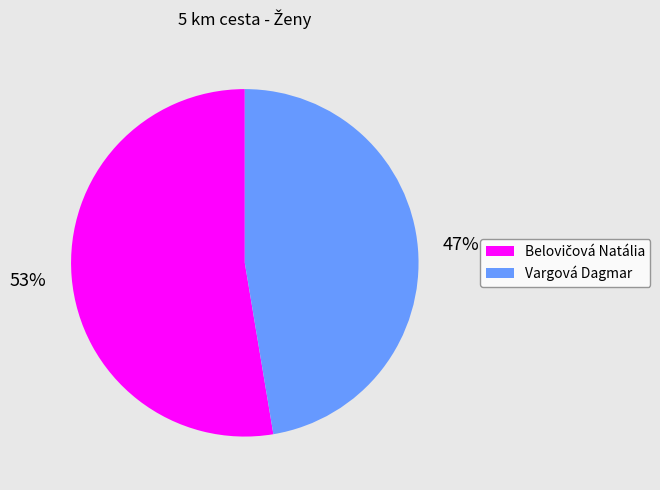

To the nearest percent, what is the average slice percentage?

50%